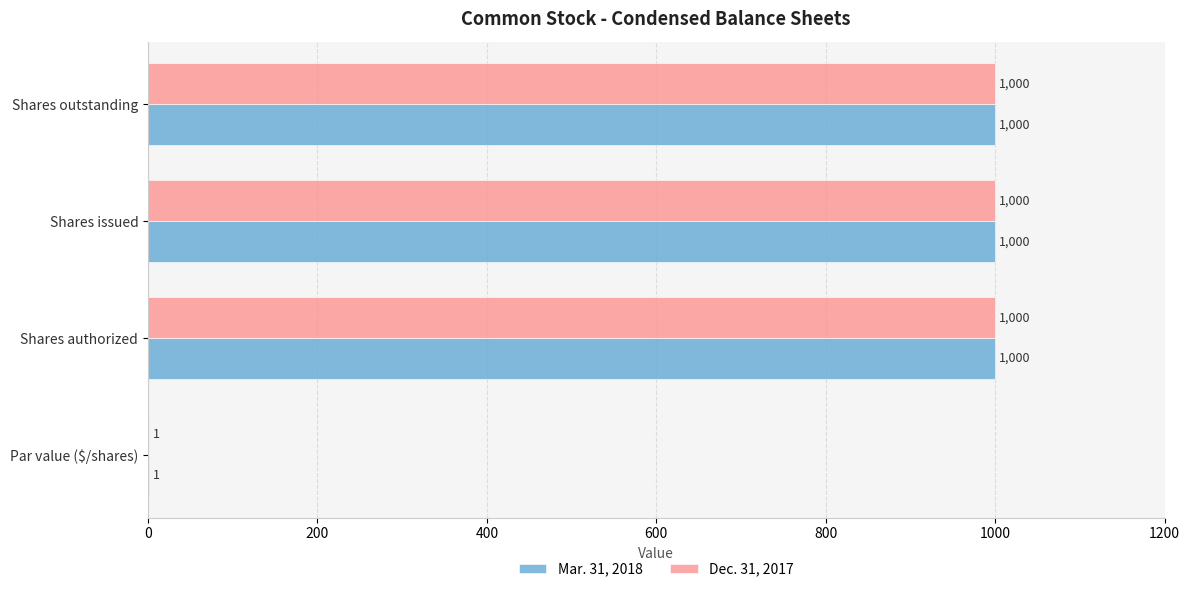

At which label is Mar. 31, 2018 closest to 500?

Par value ($/shares)